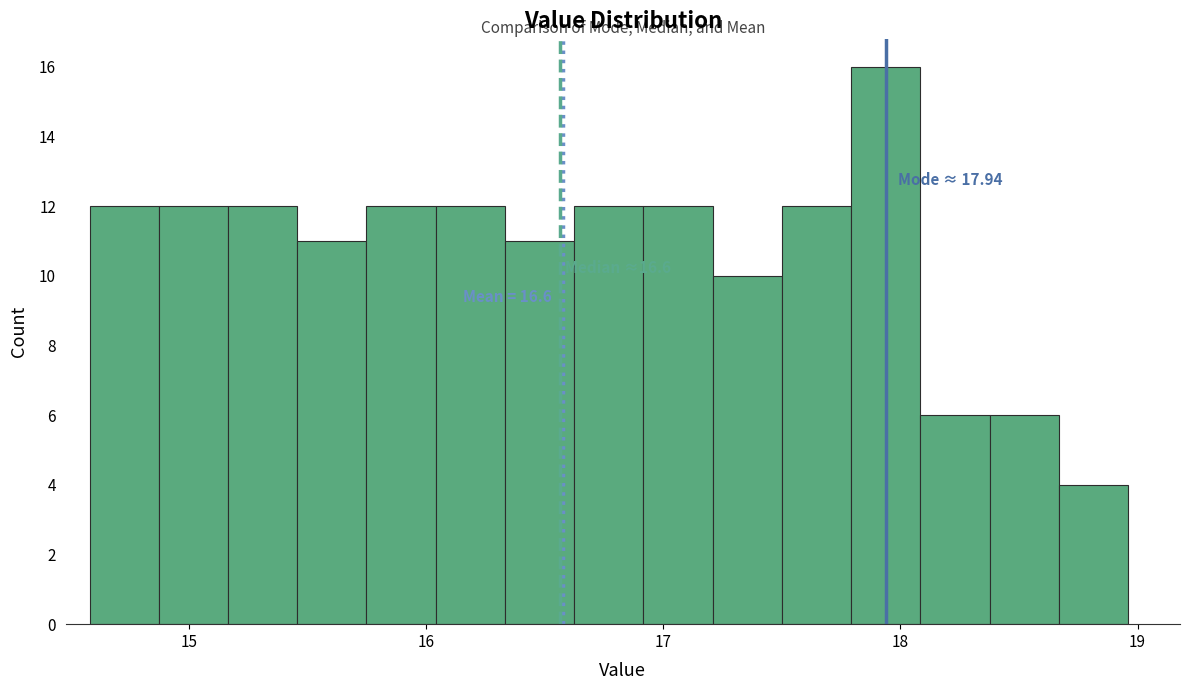

Read against the x-axis, roughly where is the centre of the tallest bar?

17.9